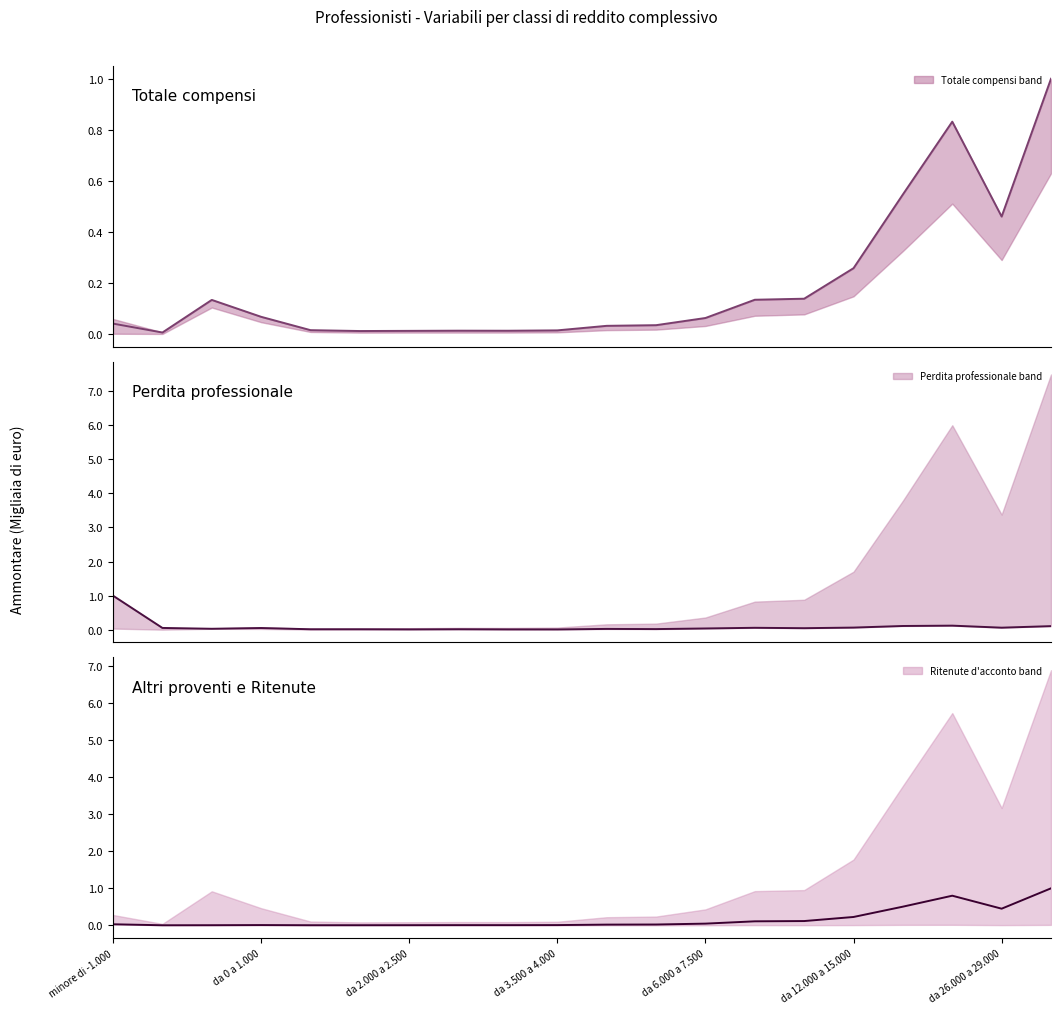

The Totale compensi (Ammontare) series shows 1.0 at 19. True or false?

True